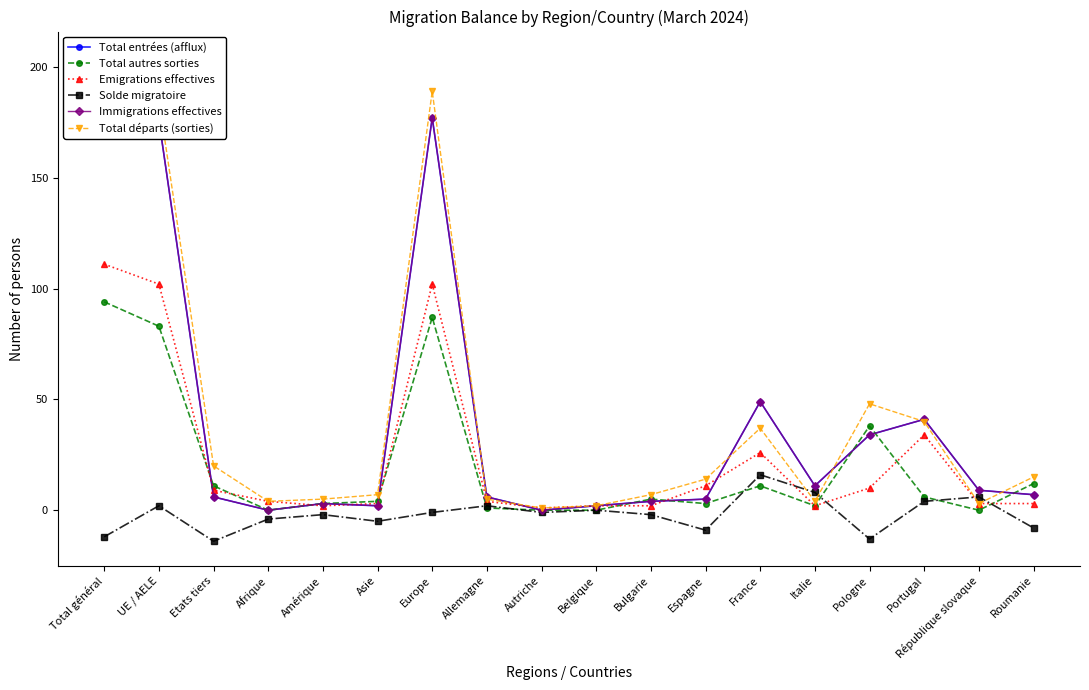

How many times do Emigrations effectives and Immigrations effectives cross each other?

7